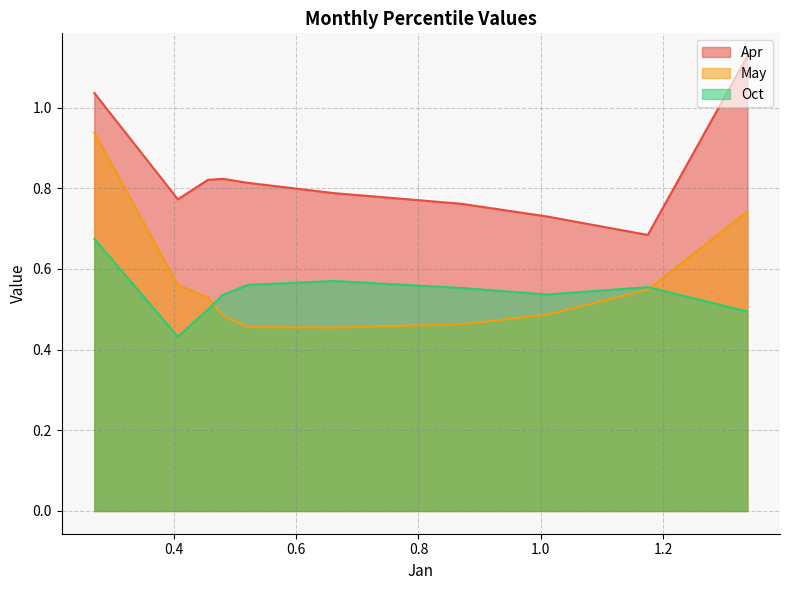

True or false: Oct and Apr cross at least once.

False